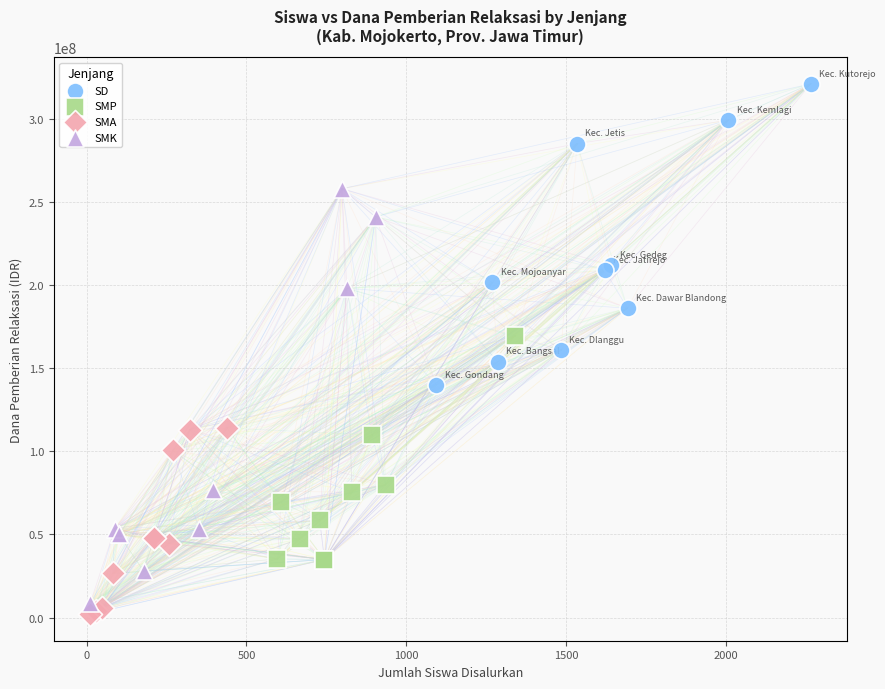

Which series reaches the minimum Y coordinate?

SMA